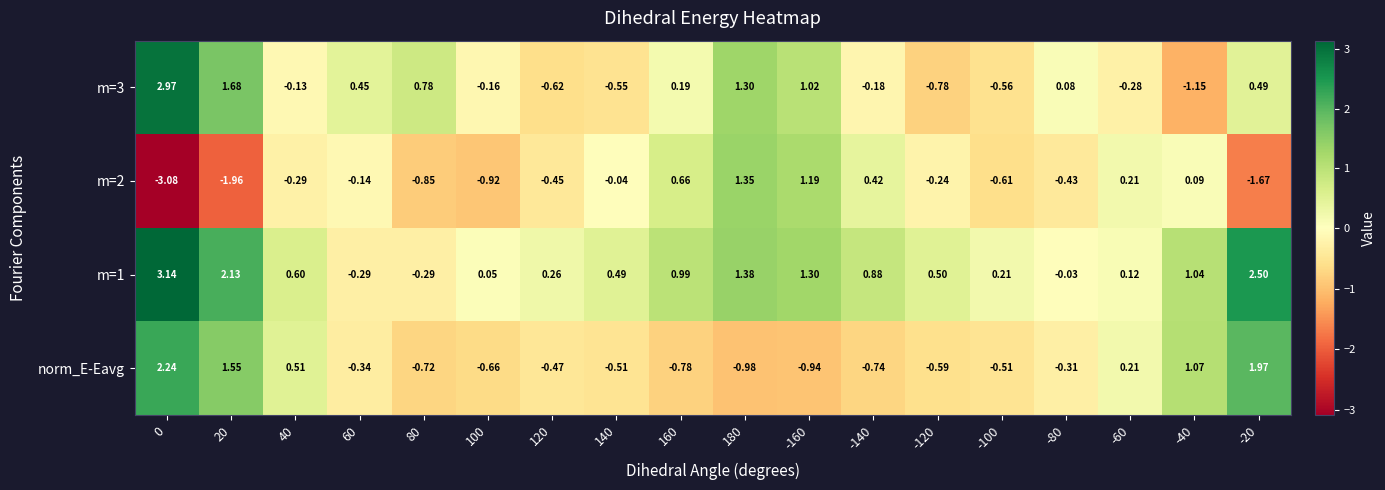

Between 0 and 160, which series saw the biggest shift?

m=2